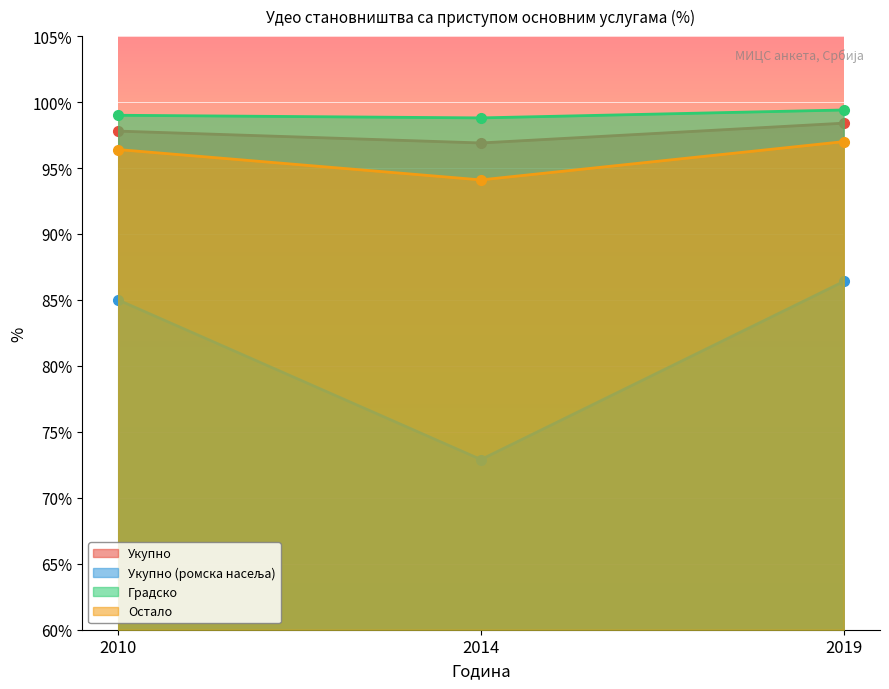

Reading right to left, list all the values displayed in this chart.

Укупно: 98.4	96.9	97.8
Укупно (ромска насеља): 86.4	72.9	85.0
Градско: 99.4	98.8	99.0
Остало: 97.0	94.1	96.4